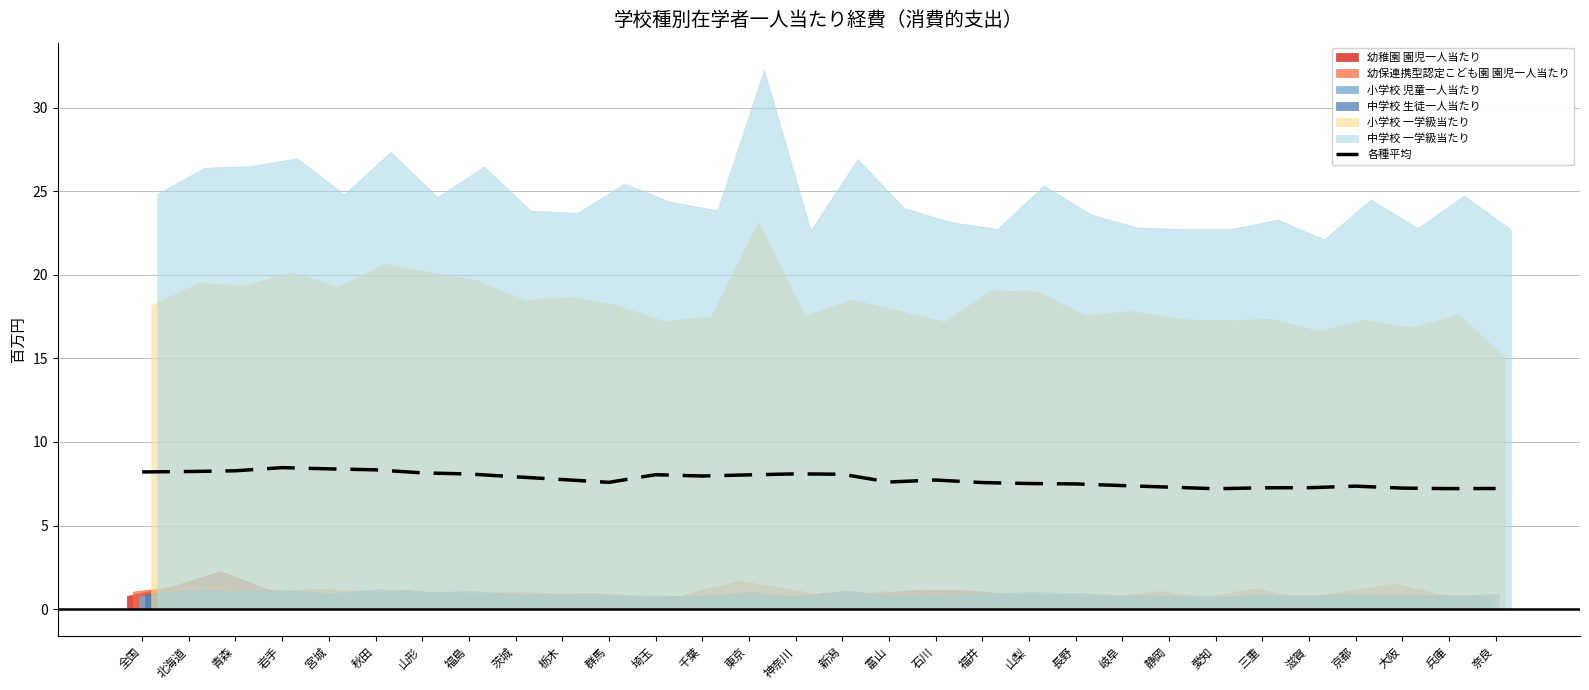

What is the maximum value for 各種平均?

8.5